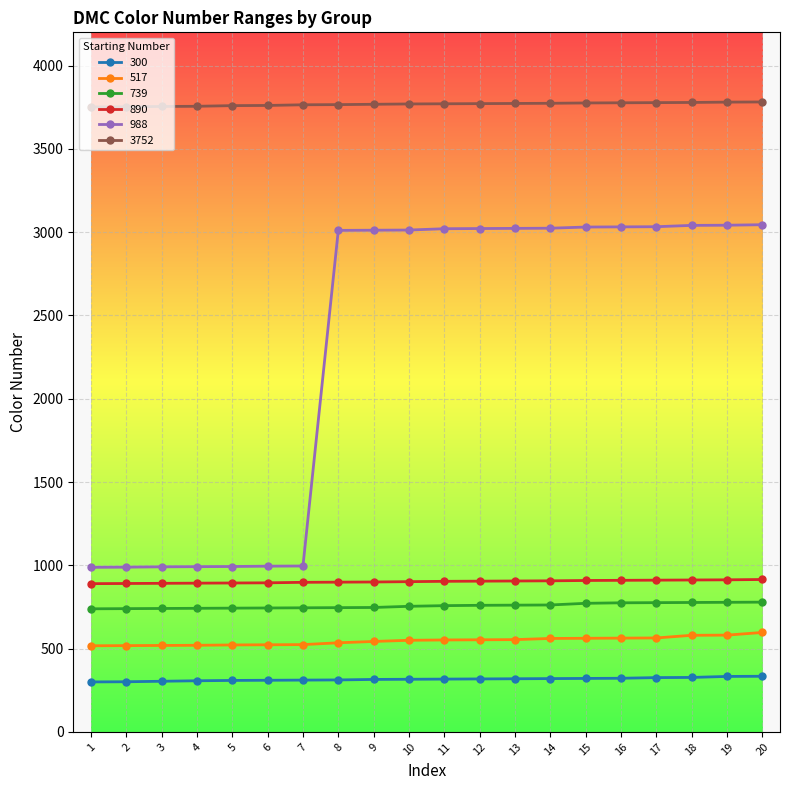

Rank the series by their maximum value, from lowest to highest.

300, 517, 739, 890, 988, 3752